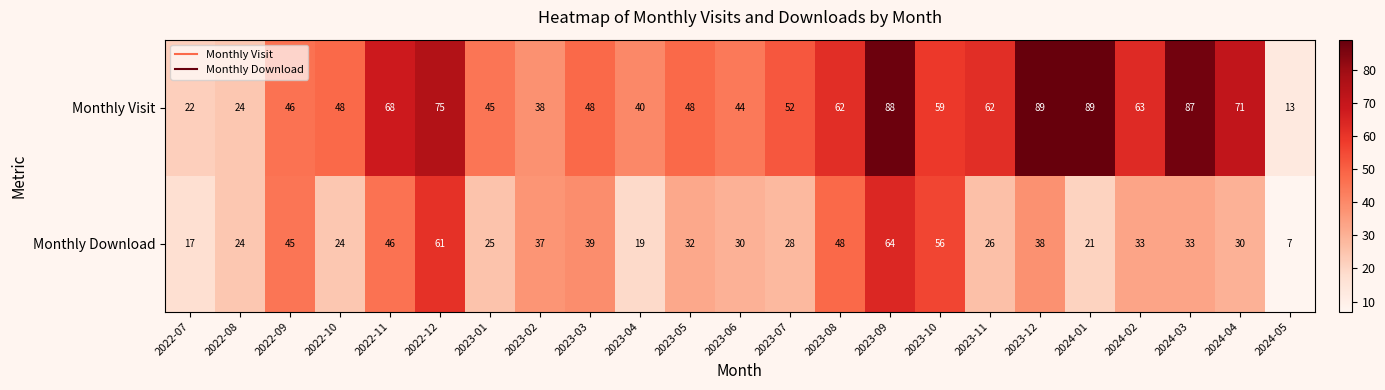

Count the number of data series in this chart.

2